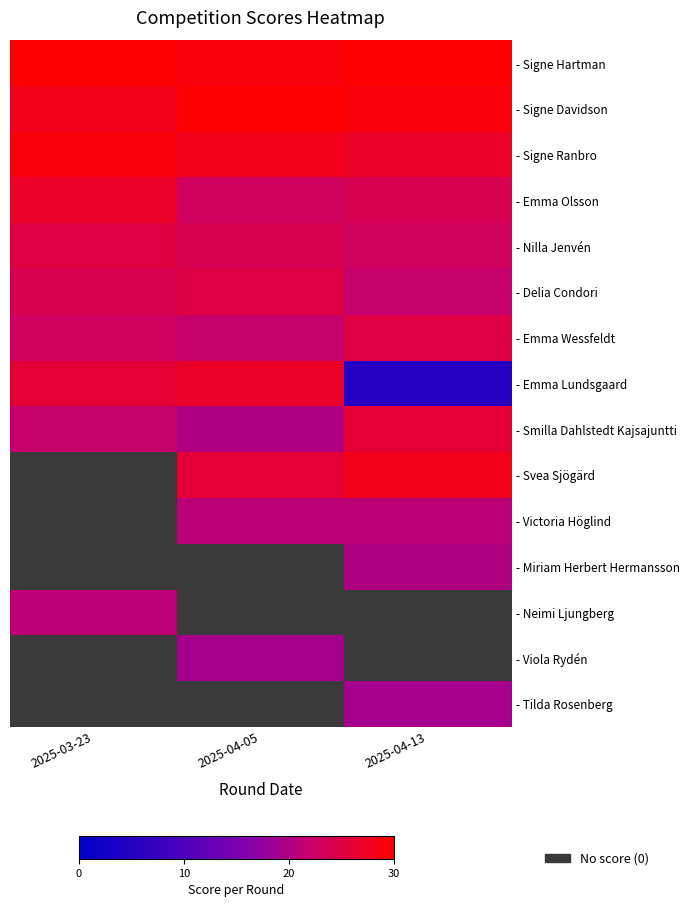

Count the number of categories in the chart.

3